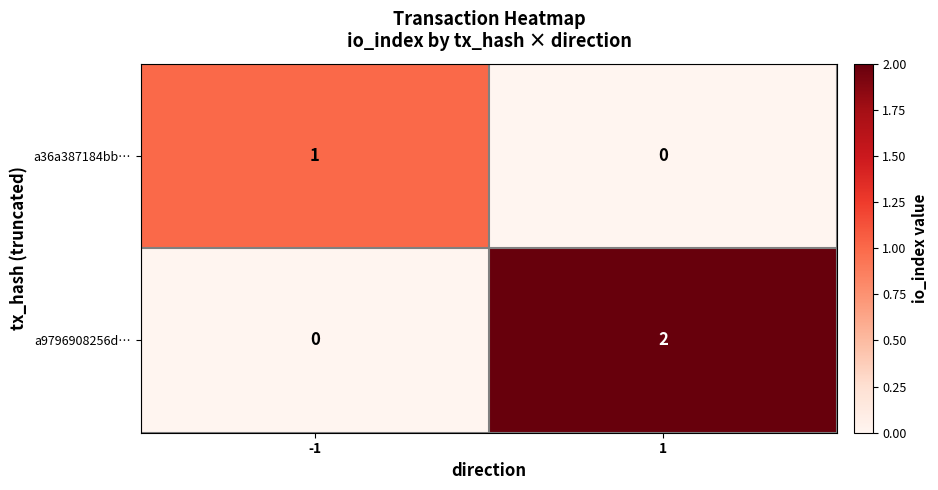

Which category has the highest value across all series?

1